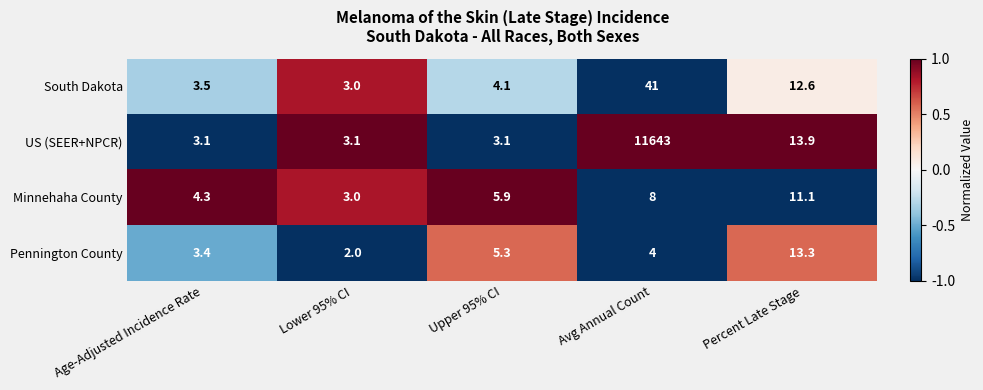

True or false: Minnehaha County has a value of 4.3 at Age-Adjusted Incidence Rate.

True